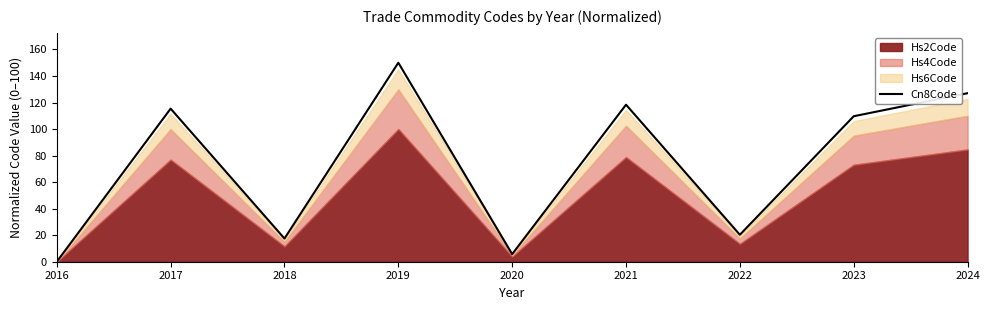

Between 2016 and 2024, which is larger?

2024